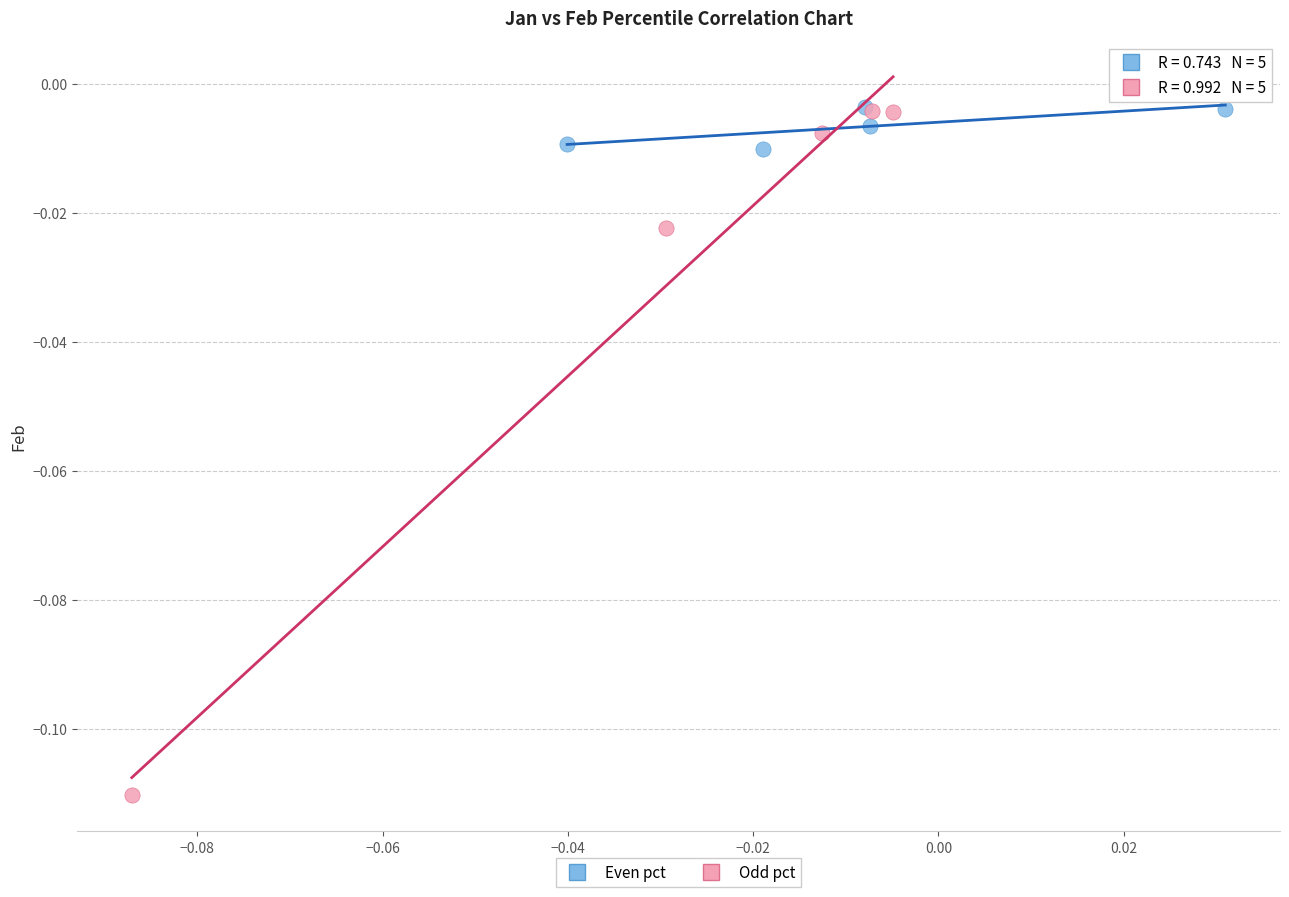

Which series has the largest Y range (max minus min)?

Odd pct